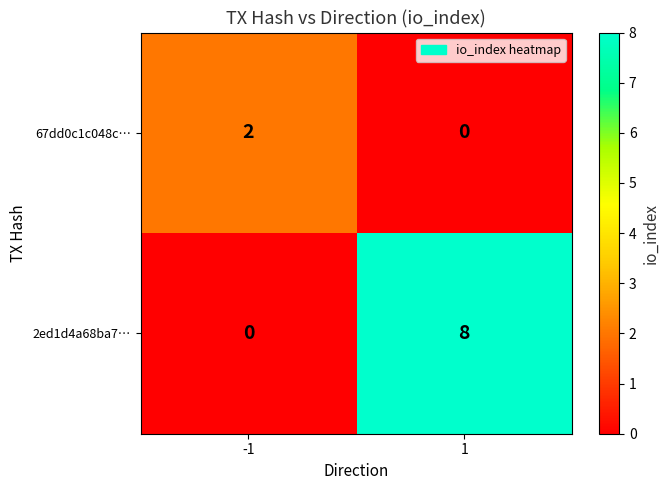

At how many categories does at least one series exceed 4?

1